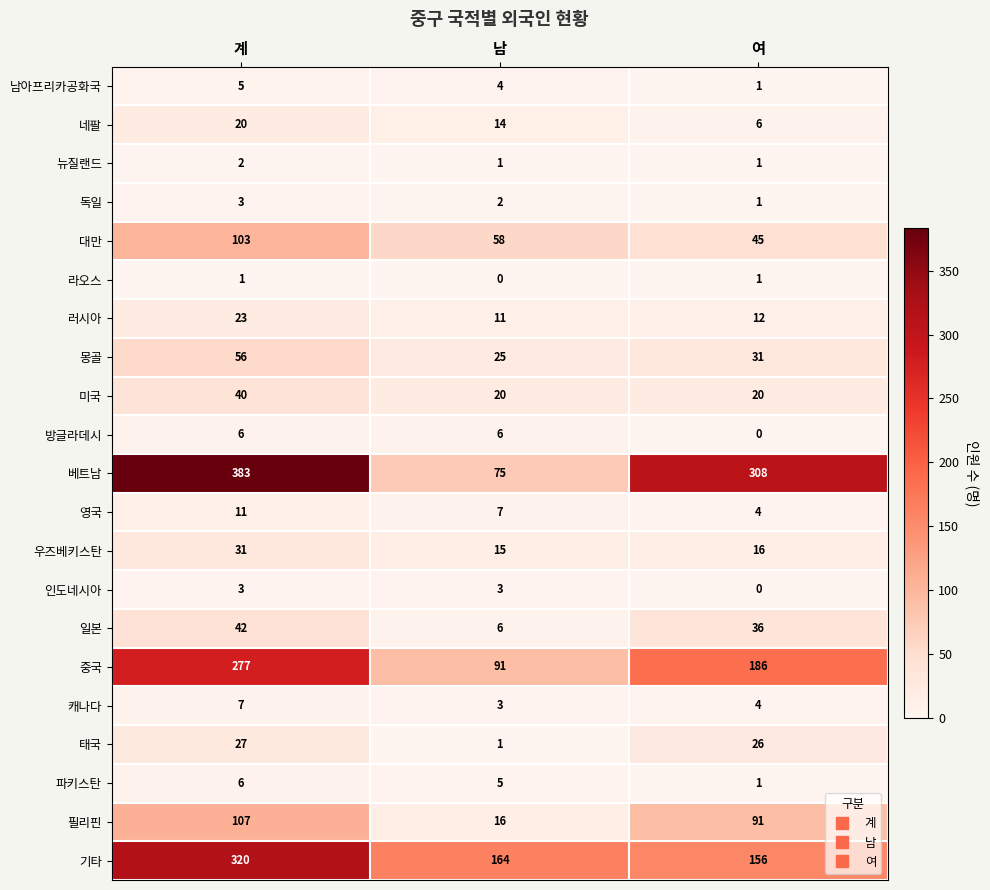

What is the sum of the 캐나다 values at 남 and 계?

10